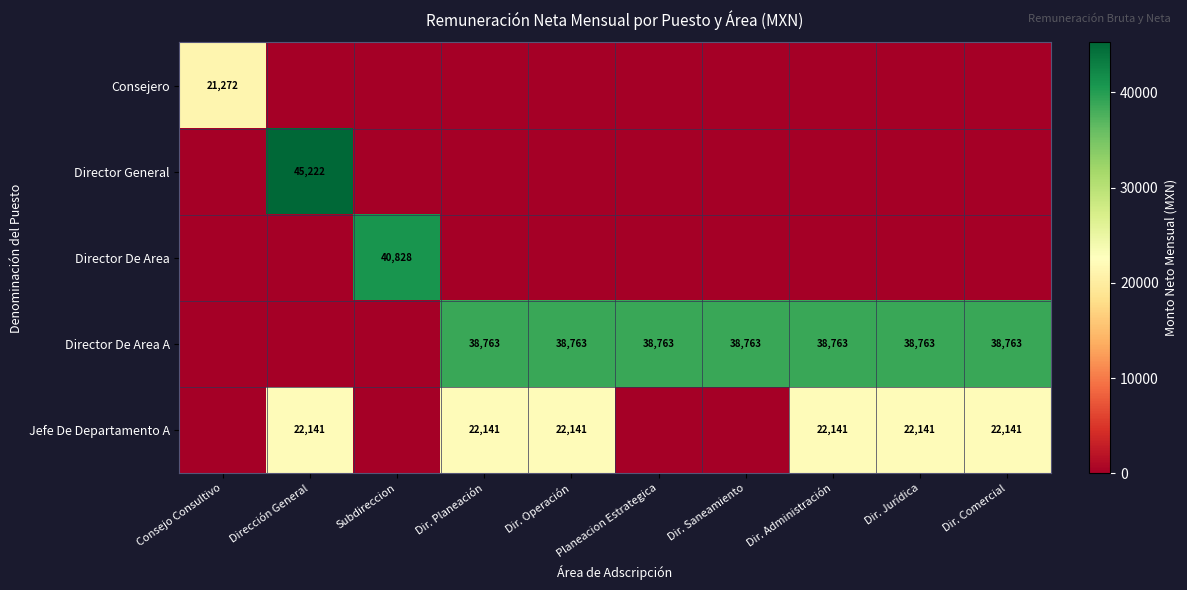

What is the greatest value displayed?

45221.8